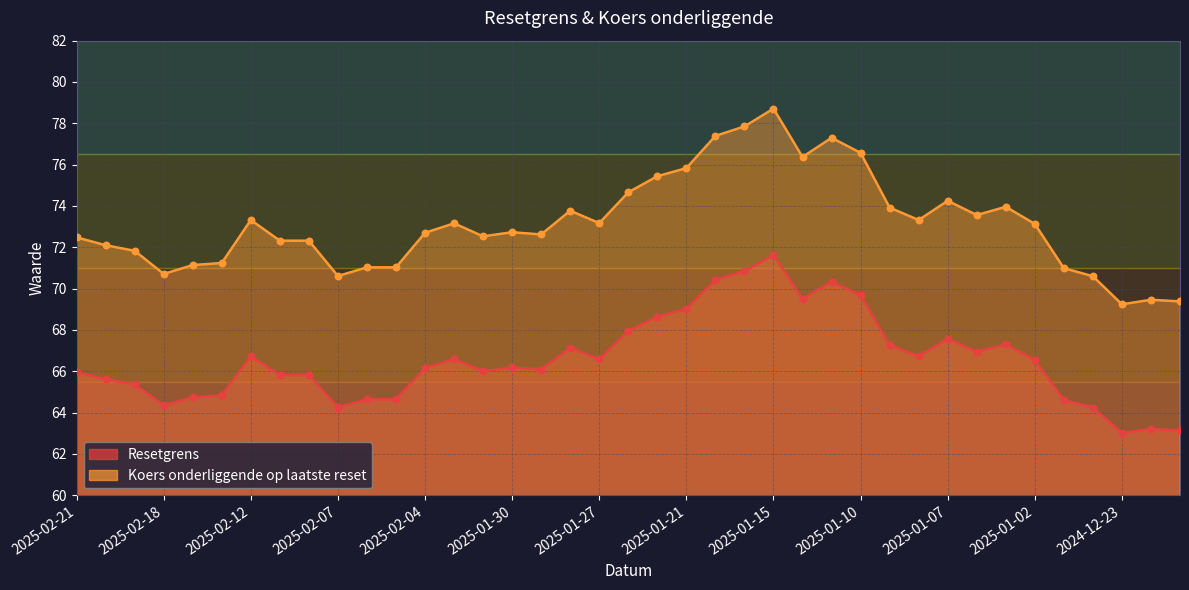

What is the total value across all series at 2025-01-31?

138.5